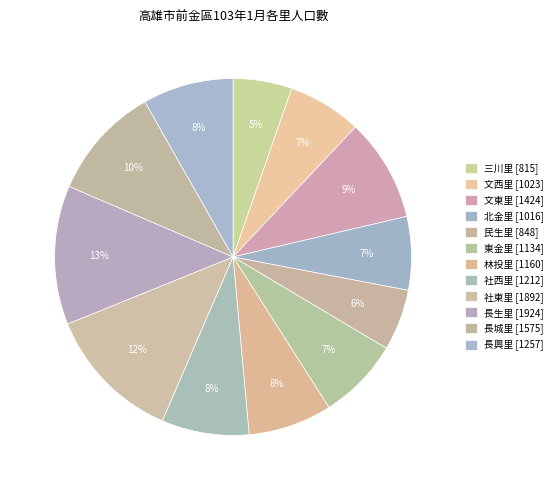

How many slices are in this pie chart?

12